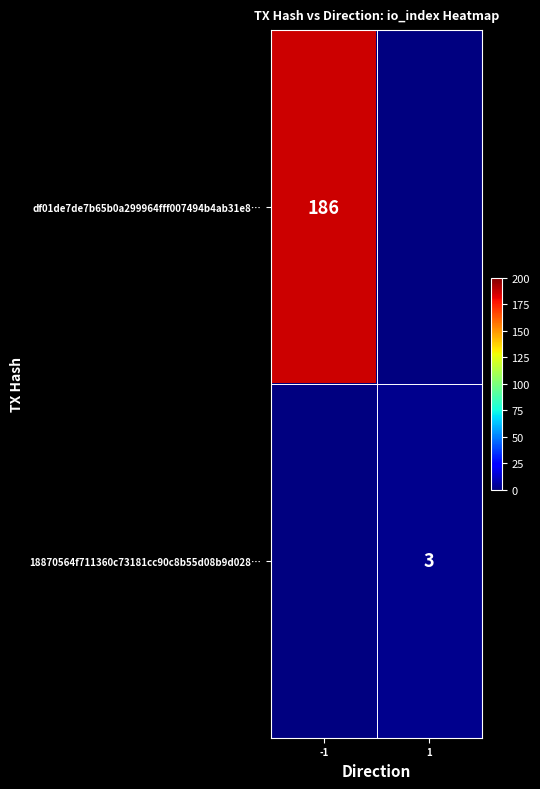

Is the value of 18870564f711360c73181cc90c8b55d08b9d028… at 1 greater than the value of df01de7de7b65b0a299964fff007494b4ab31e8… at -1?

No